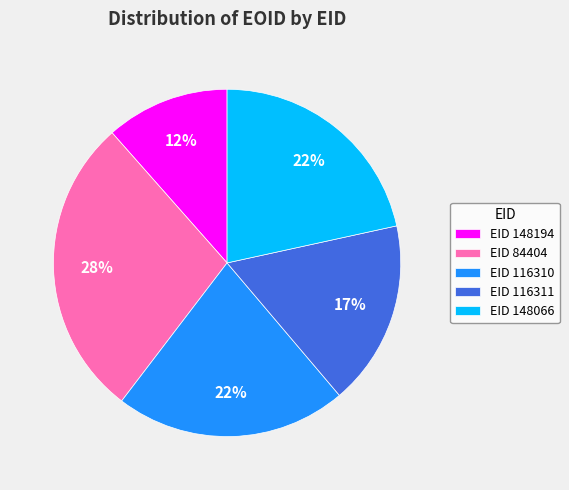

To the nearest percent, what is the average slice percentage?

20%